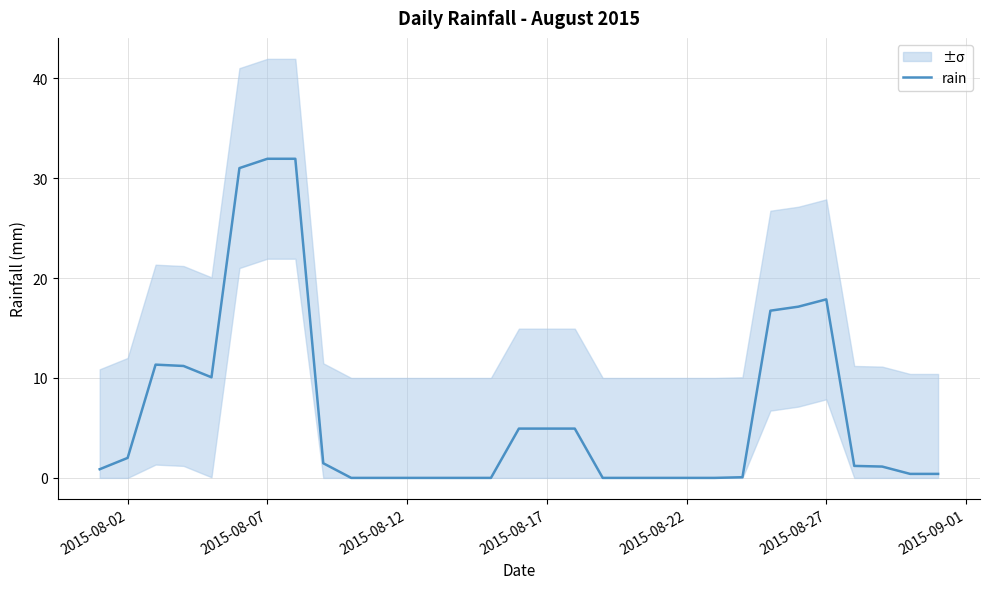

Is it true that rain equals 4.9 at 2015-08-17?

True